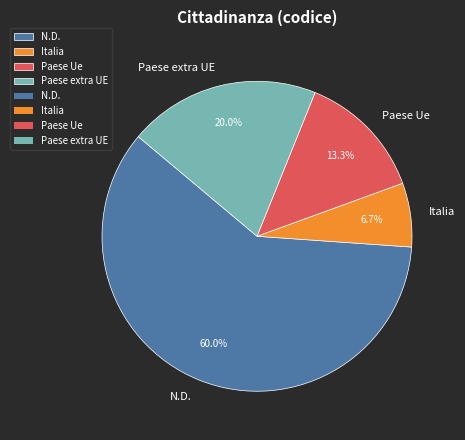

Count the number of slices in the pie.

4